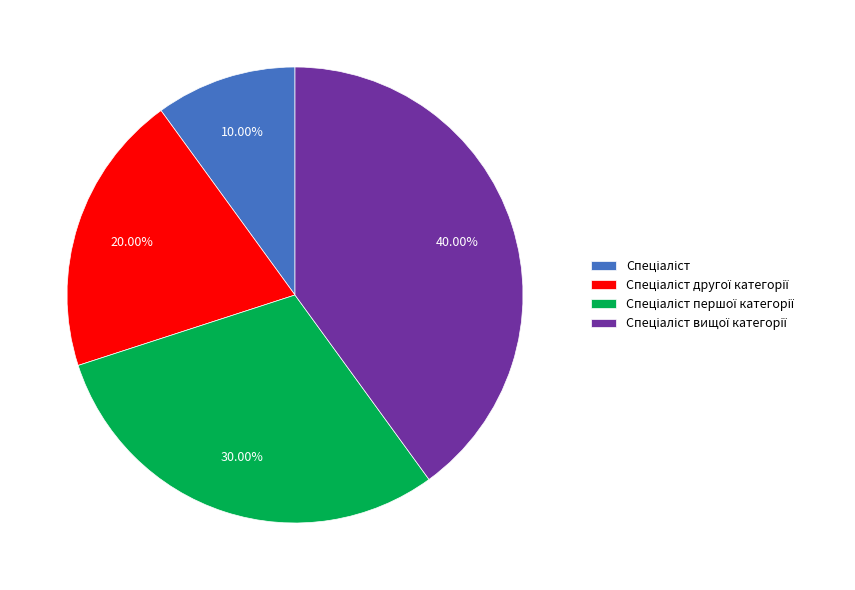

Is there a majority slice in this chart?

No